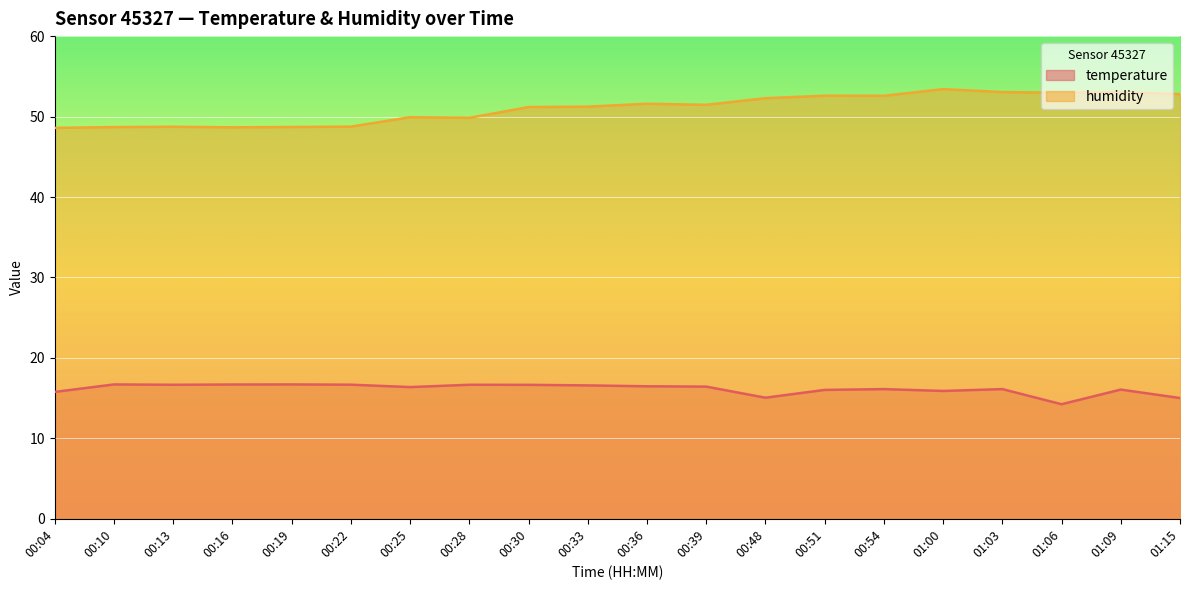

True or false: humidity and temperature cross at least once.

False